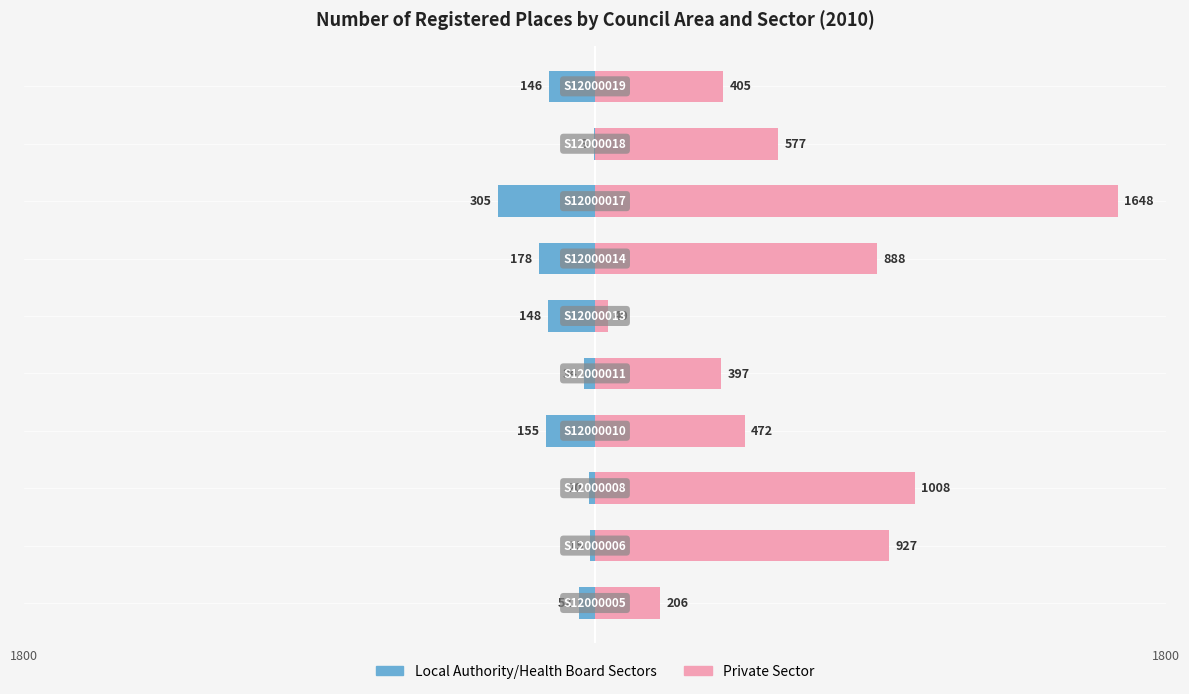

How many data points in Private Sector are above 577?

4